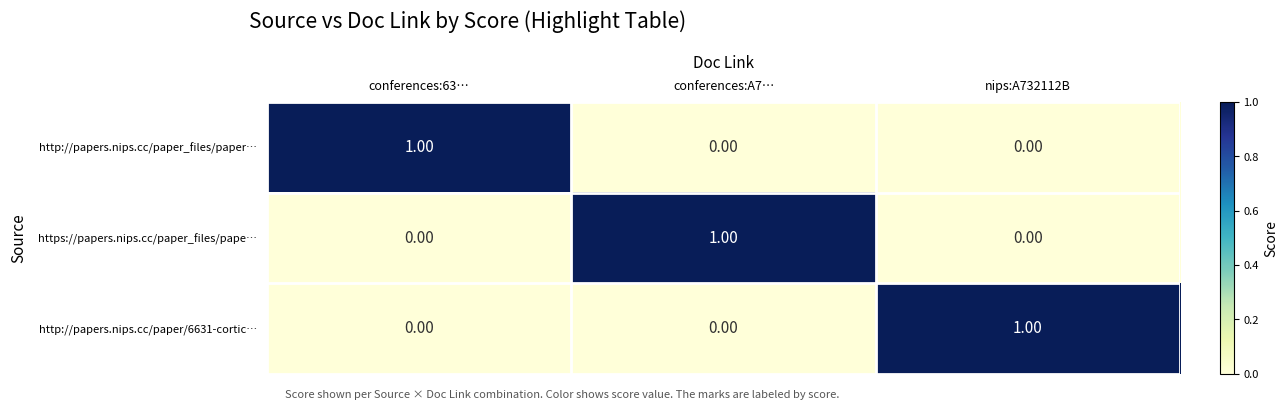

At how many categories does at least one series exceed 0?

3